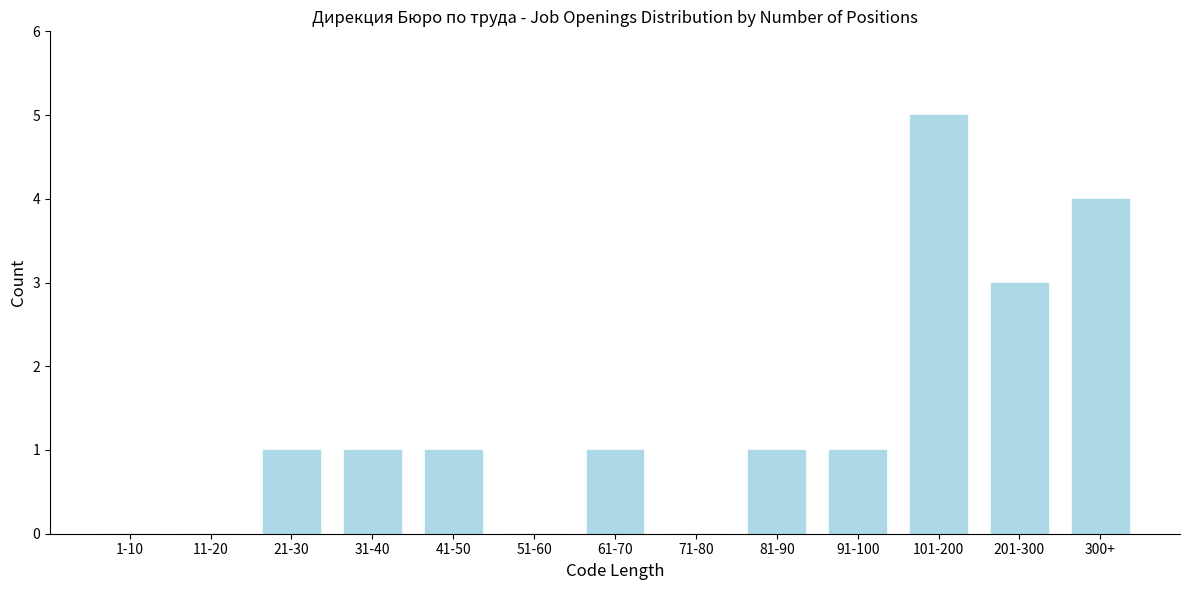

Reading left to right, transcribe all the data shown in this chart.

1-10=0	11-20=0	21-30=1	31-40=1	41-50=1	51-60=0	61-70=1	71-80=0	81-90=1	91-100=1	101-200=5	201-300=3	300+=4